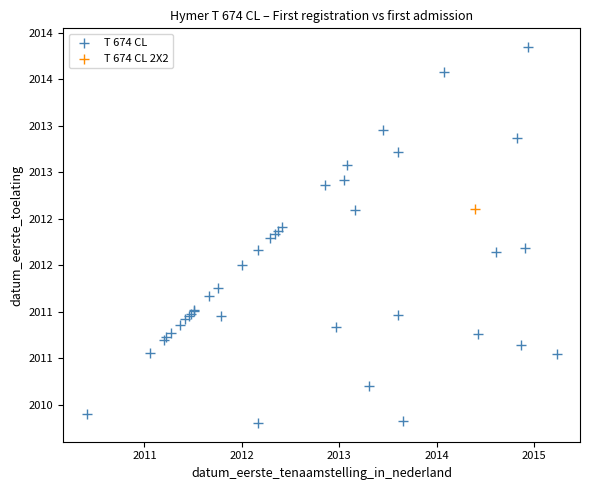

What are all the series names shown in the legend?

T 674 CL, T 674 CL 2X2